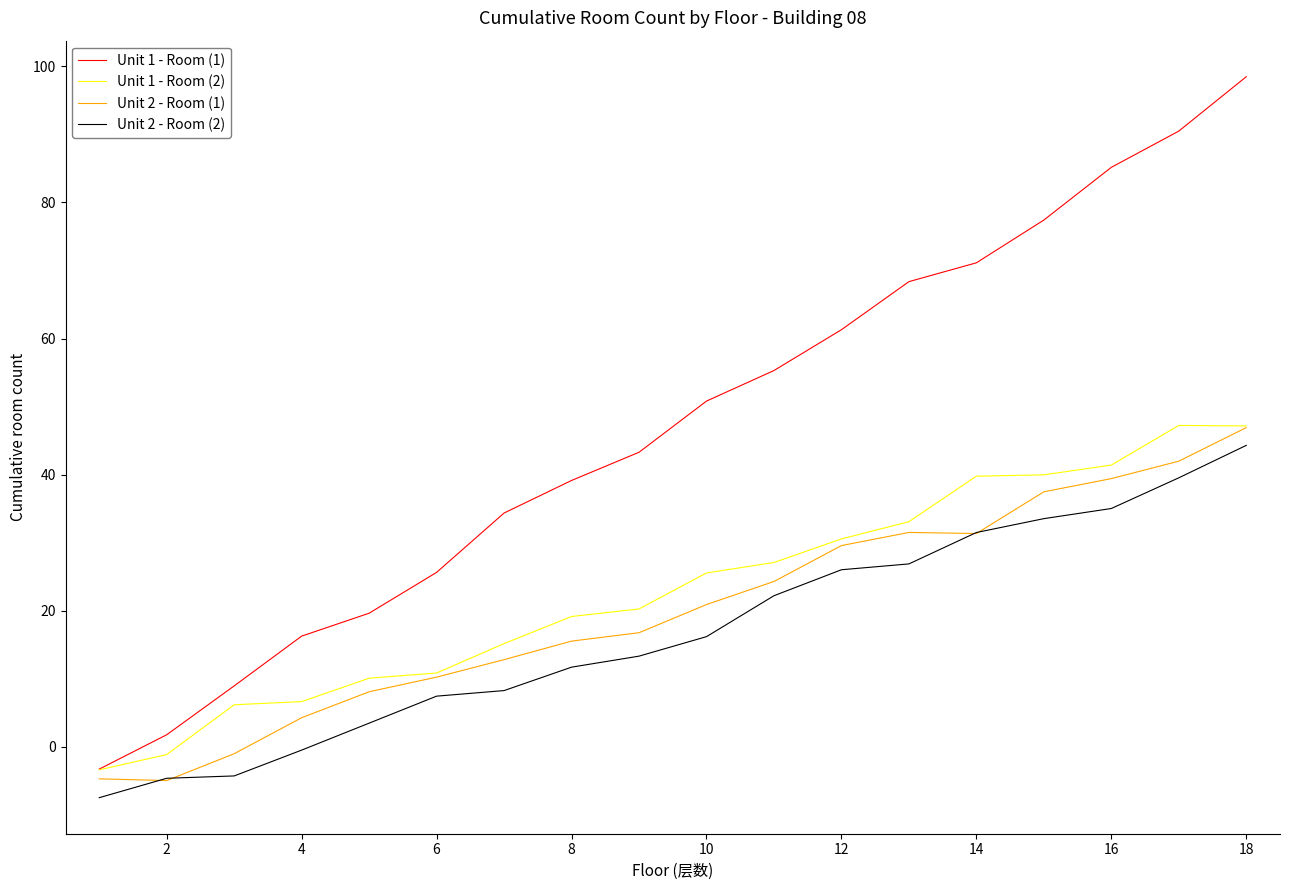

Which series has the largest total across all categories?

Unit 1 - Room (1)